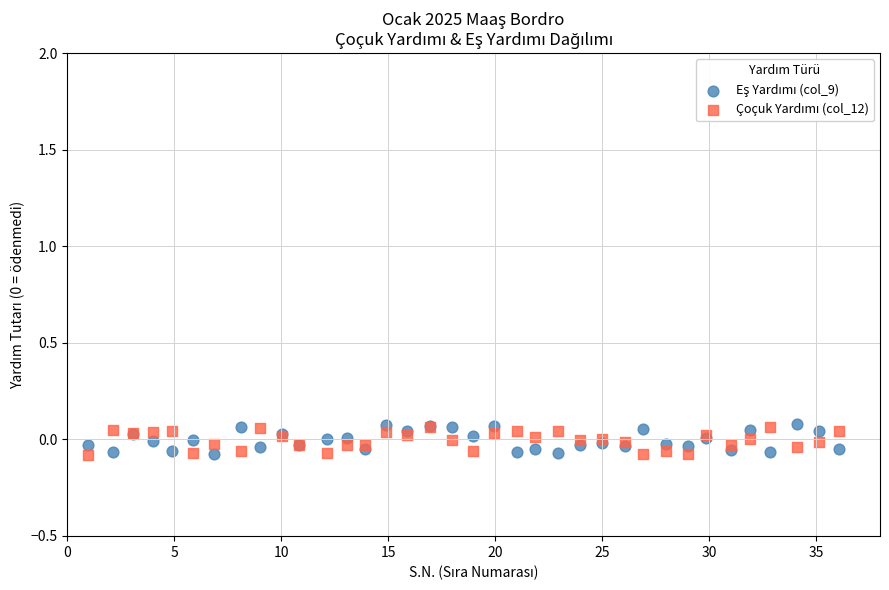

What is the X range (max minus min) for the scatter plot?

35.1